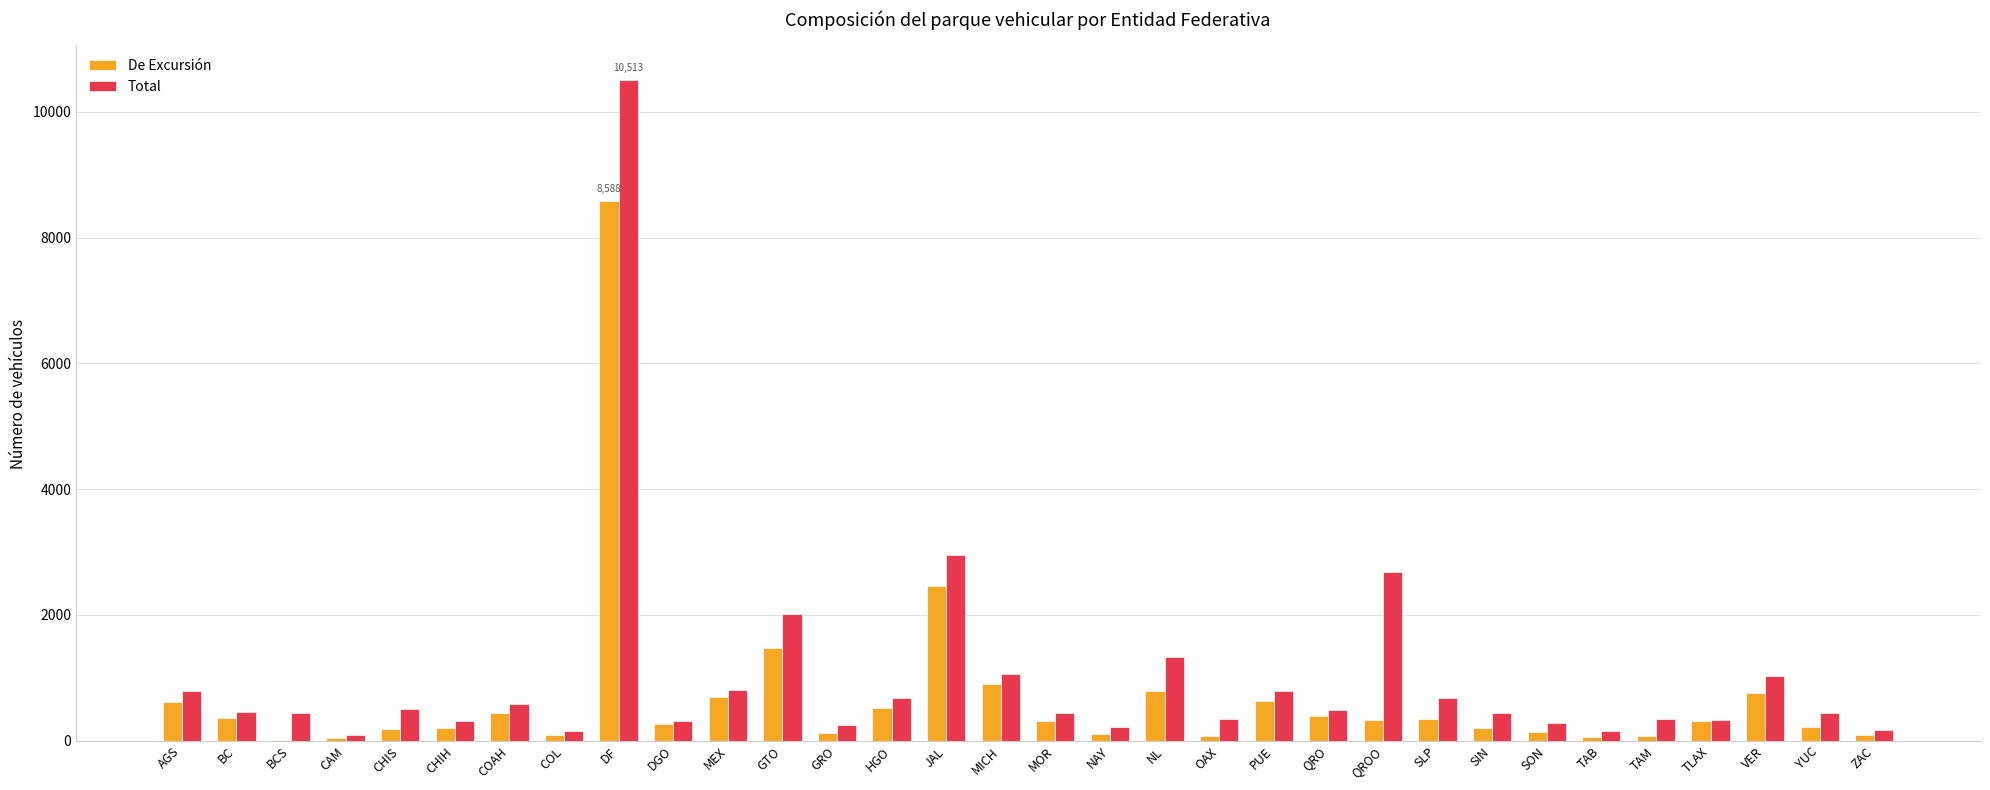

What is the sum of the Total values at HGO and CHIS?

1174